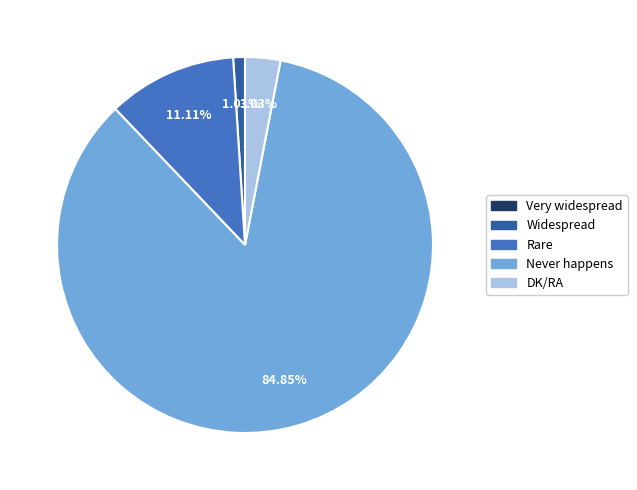

What is the total percentage of Rare and Never happens?

96.0%